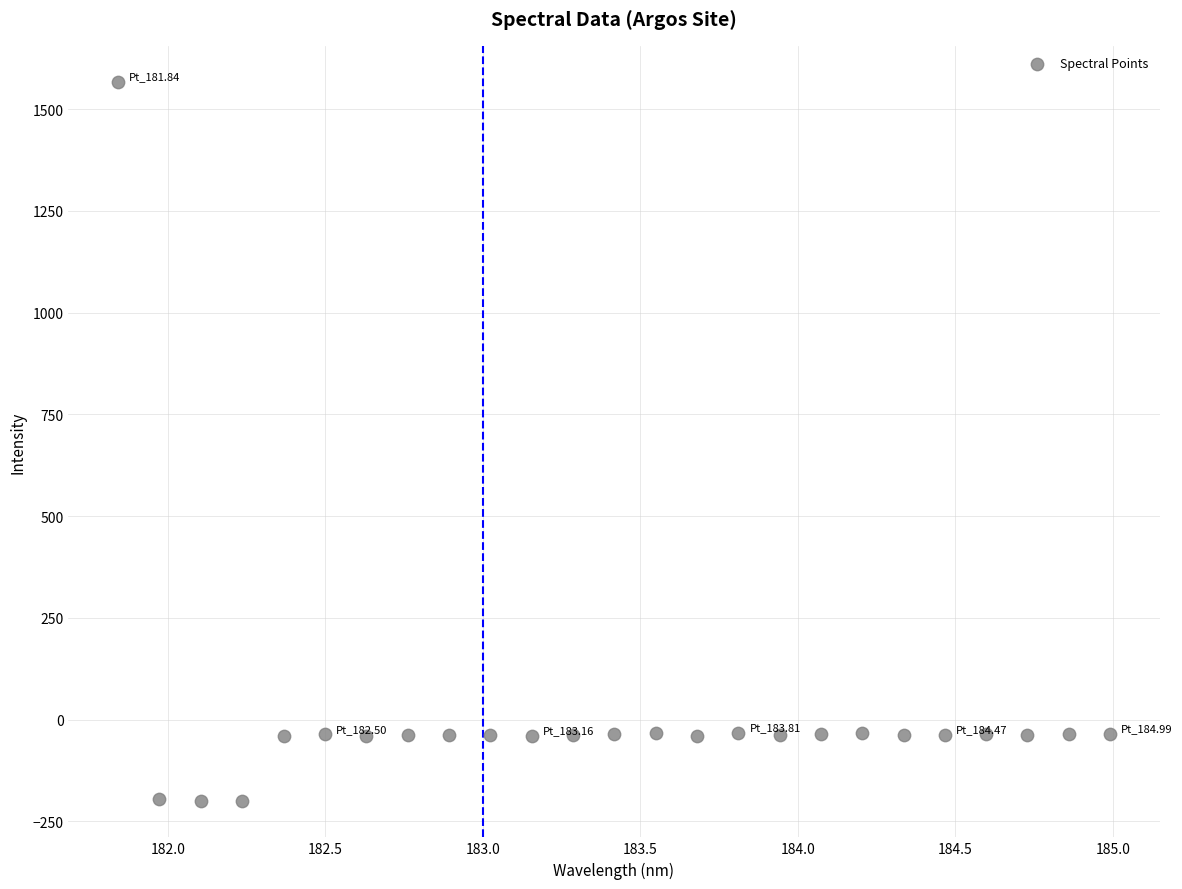

What is the range of Y values (max minus min)?

1768.1